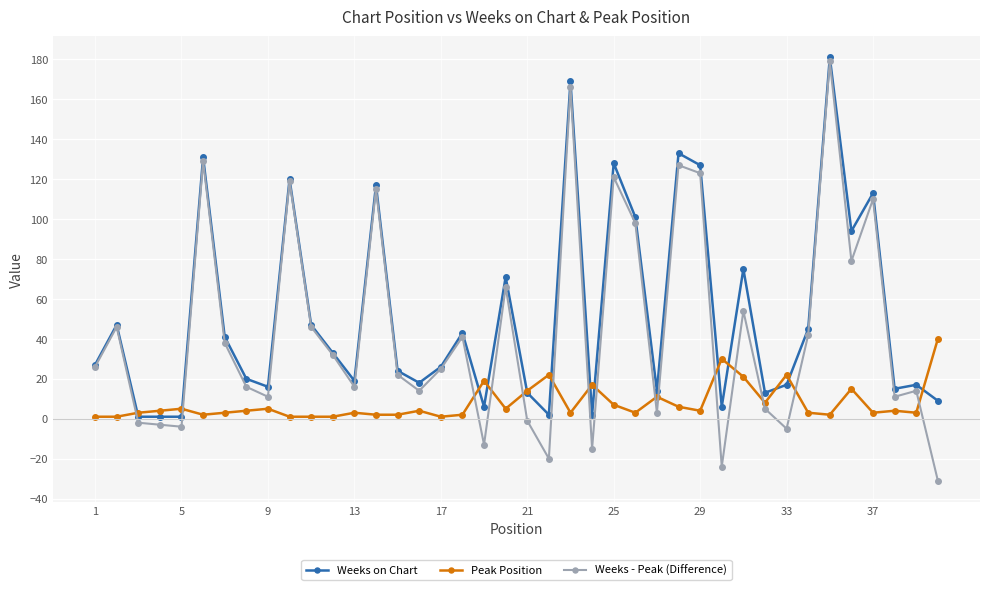

Reading left to right, list all the values displayed in this chart.

Weeks on Chart: 27	47	1	1	1	131	41	20	16	120	47	33	19	117	24	18	26	43	6	71	13	2	169	2	128	101	14	133	127	6	75	13	17	45	181	94	113	15	17	9
Peak Position: 1	1	3	4	5	2	3	4	5	1	1	1	3	2	2	4	1	2	19	5	14	22	3	17	7	3	11	6	4	30	21	8	22	3	2	15	3	4	3	40
Weeks - Peak (Difference): 26	46	-2	-3	-4	129	38	16	11	119	46	32	16	115	22	14	25	41	-13	66	-1	-20	166	-15	121	98	3	127	123	-24	54	5	-5	42	179	79	110	11	14	-31